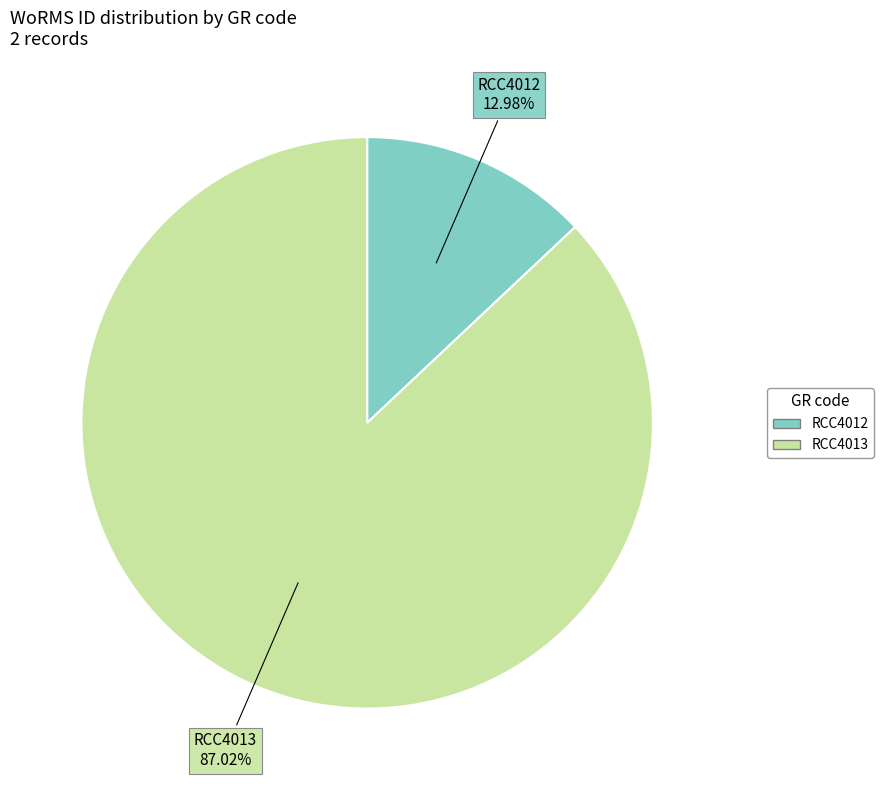

What portion of the pie excludes RCC4013?

13.0%